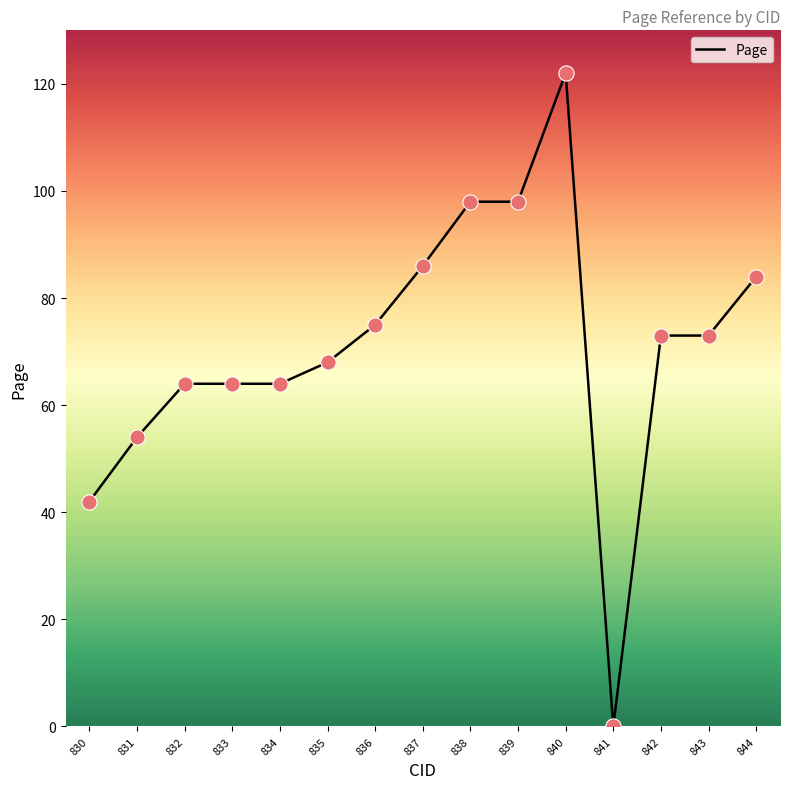

What is the change in value from 840 to 842?

-49